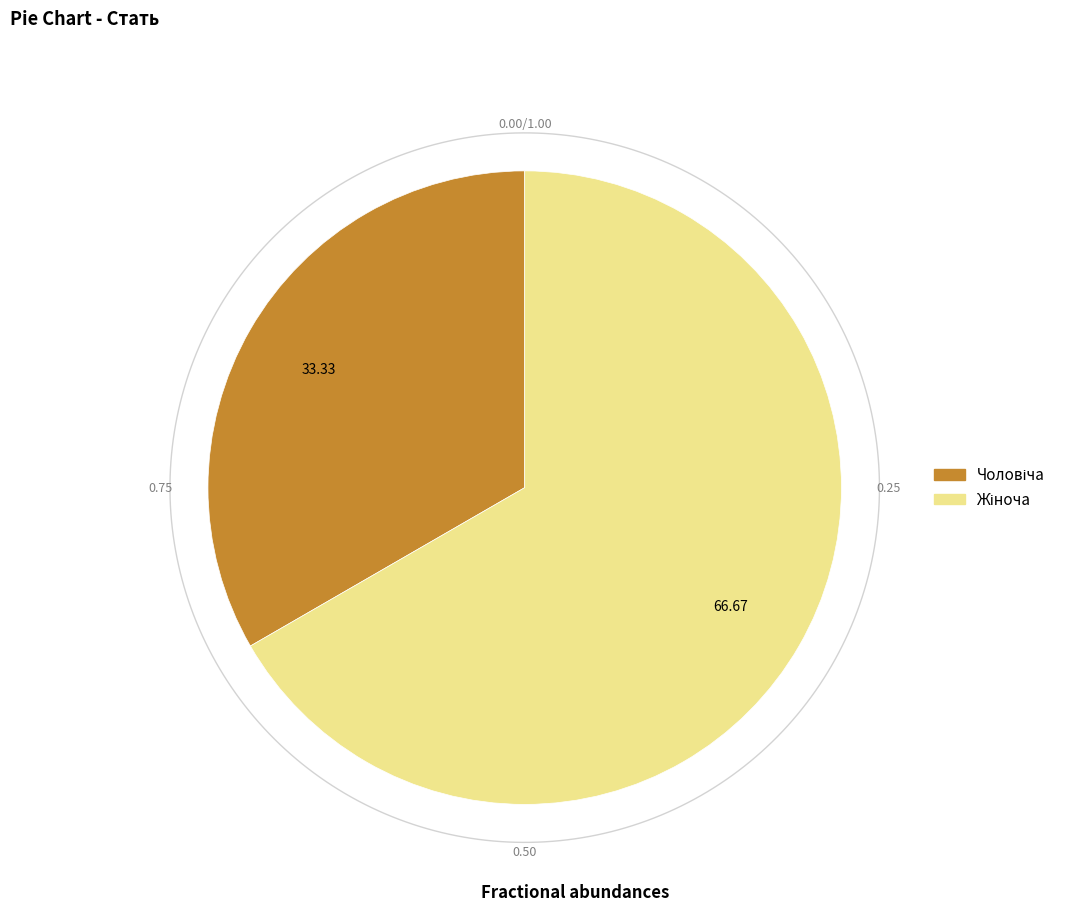

True or false: Жіноча accounts for 67% of the total.

True